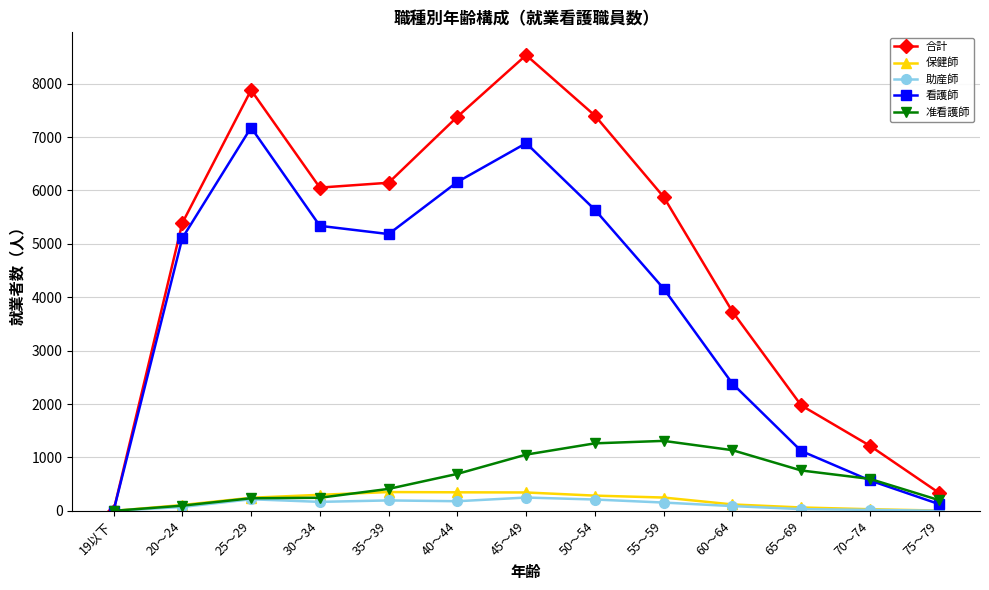

The 合計 series shows 7382 at 40～44. True or false?

True